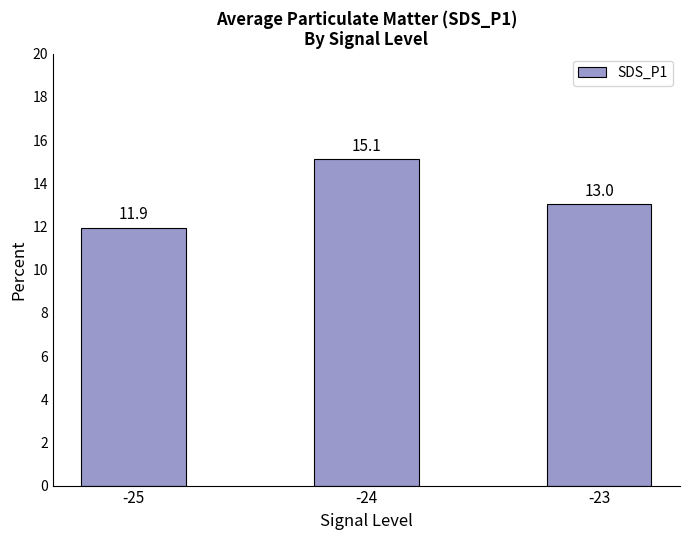

Which has a higher value, -23 or -25?

-23